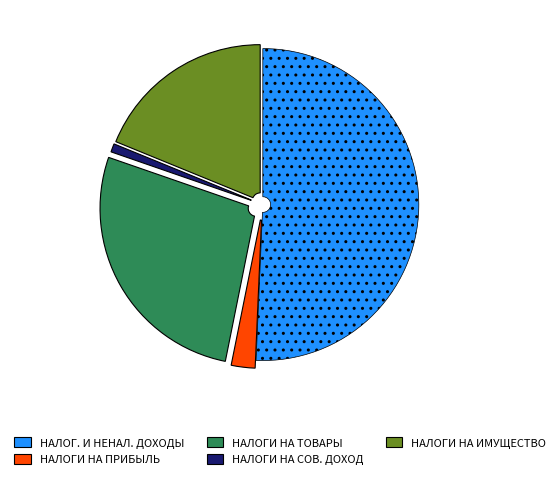

Which category accounts for the majority?

НАЛОГ. И НЕНАЛ. ДОХОДЫ